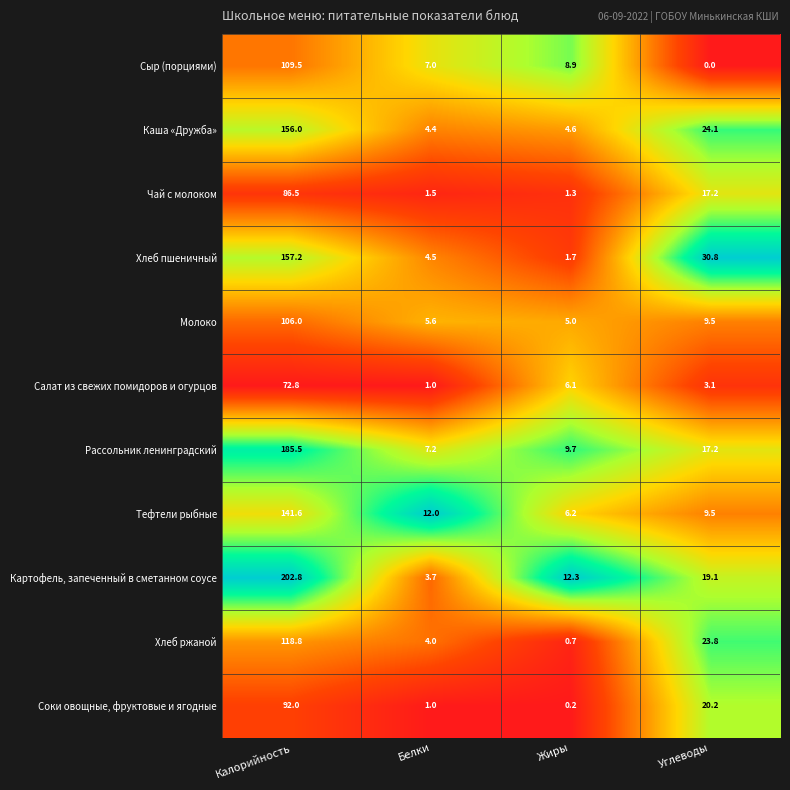

Which label corresponds to the smallest value in the chart?

Углеводы